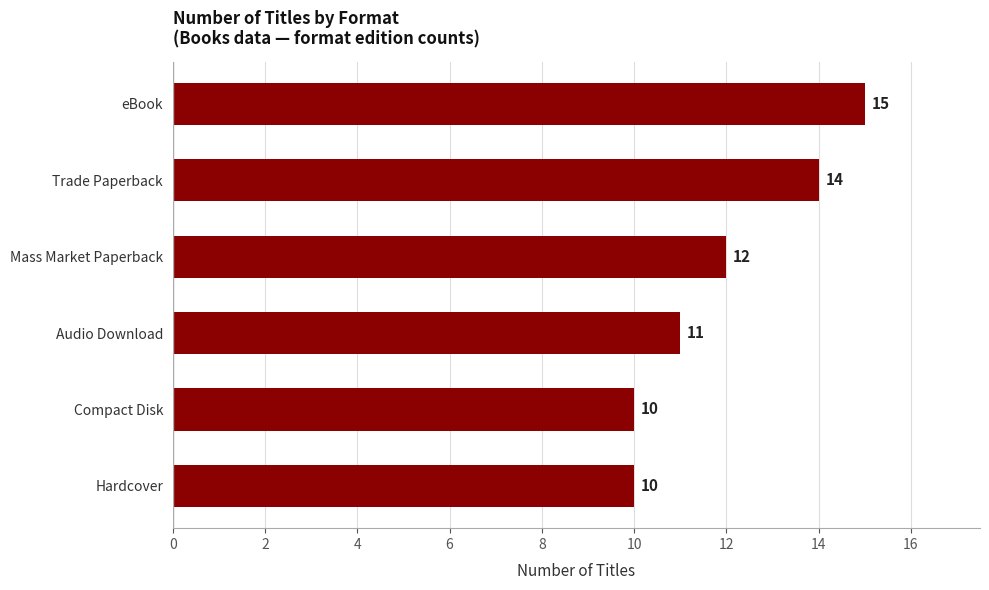

At which label is the value closest to 12?

Mass Market Paperback